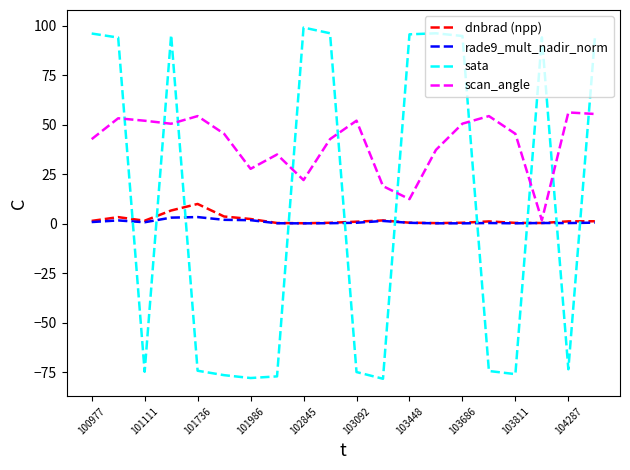

Which series has the widest spread of values?

sata